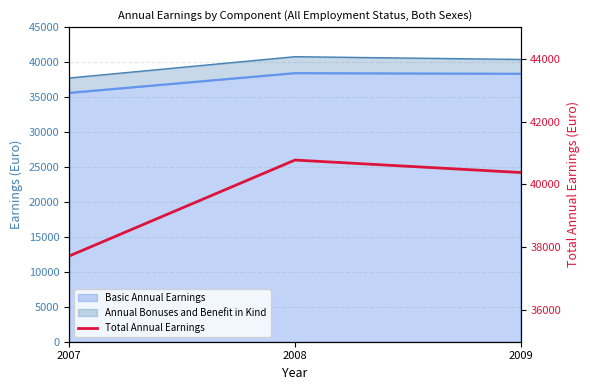

True or false: the data shows 15367 at 2007.

False